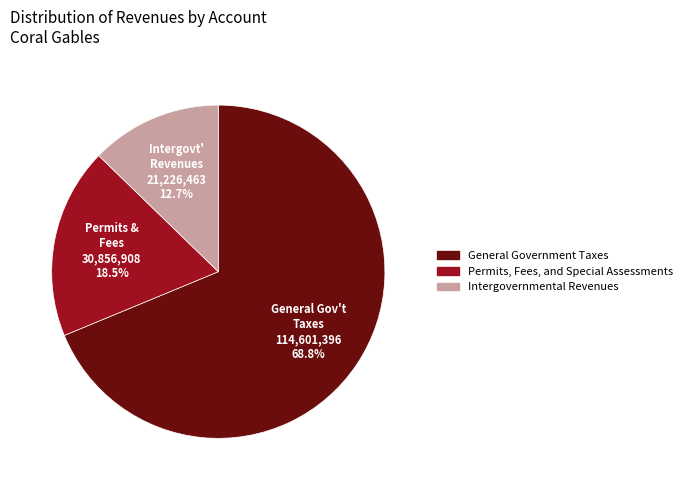

Which slice represents more than half of the pie?

General Government Taxes